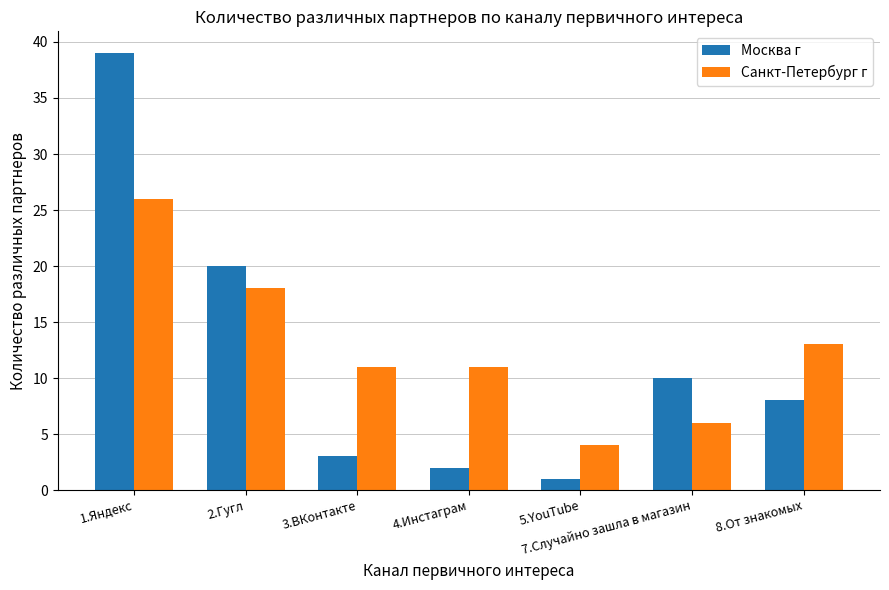

Reading right to left, what are all the values shown in this chart?

Москва г: 8	10	1	2	3	20	39
Санкт-Петербург г: 13	6	4	11	11	18	26